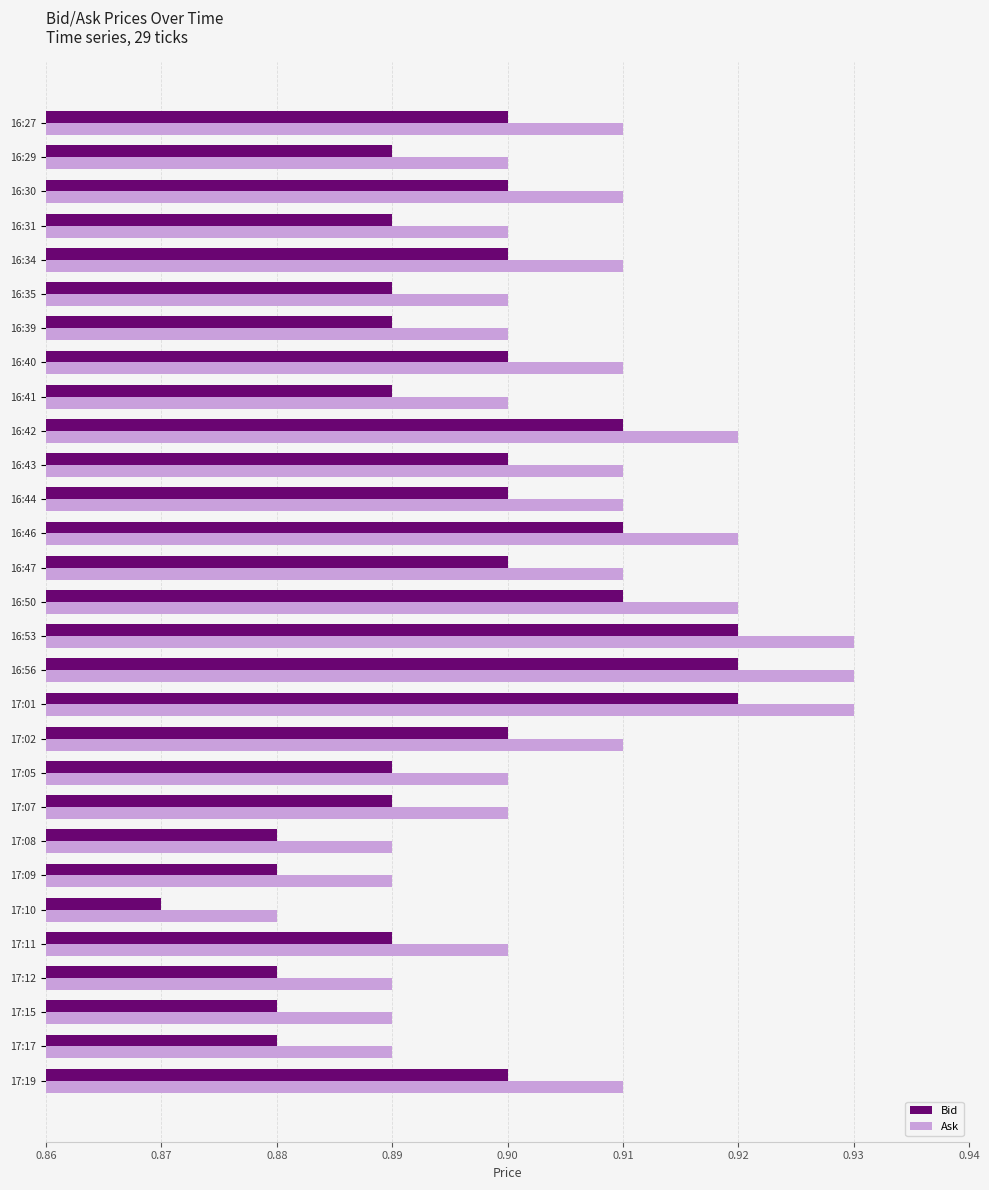

What is the sum of all Bid values?

26.0